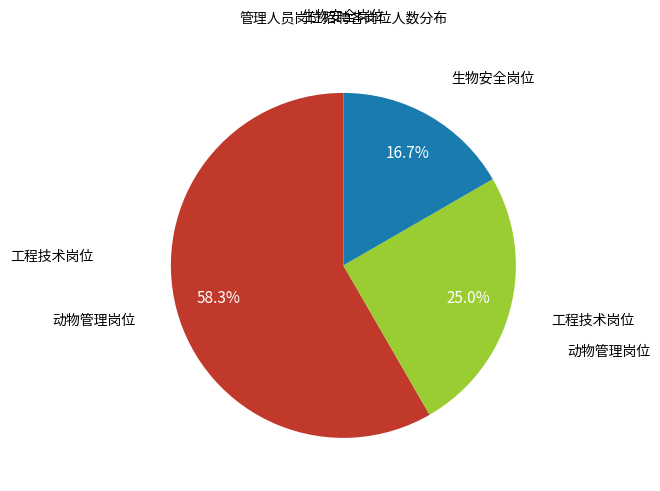

Is there a majority slice in this chart?

Yes